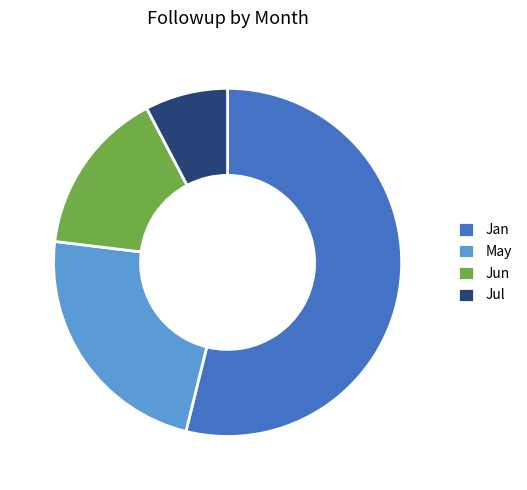

Do May and Jan together represent more than half of the pie?

Yes